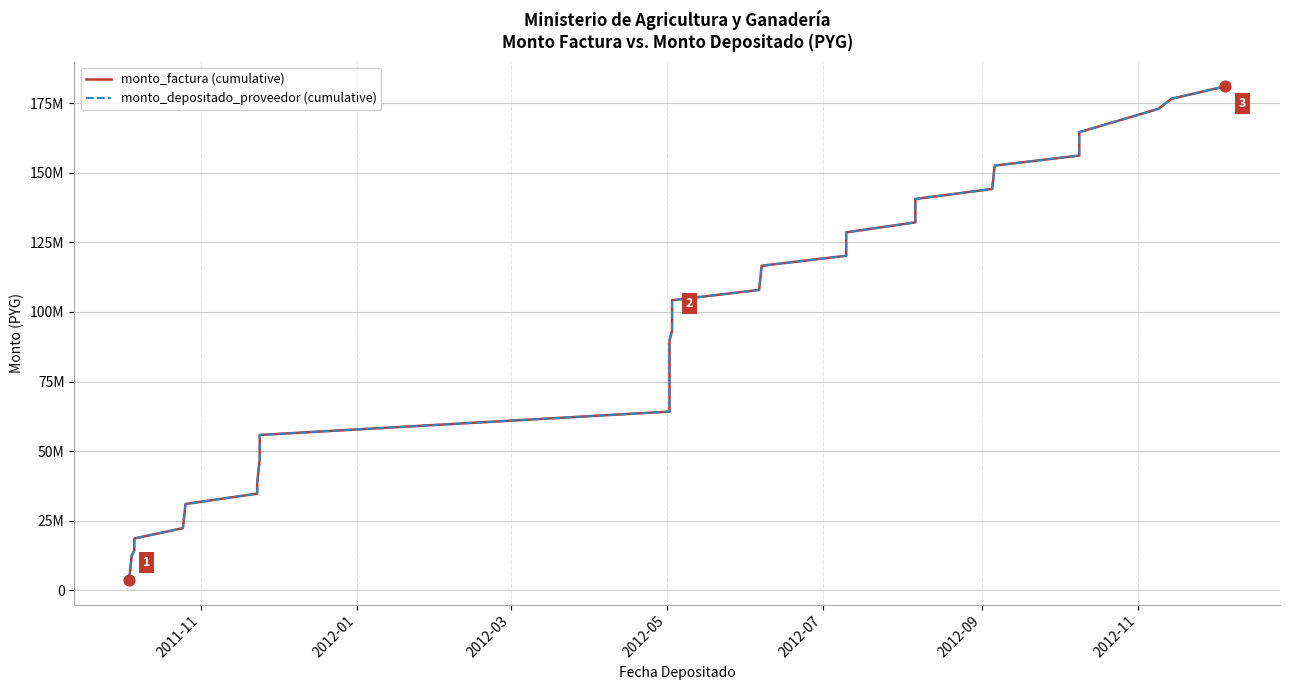

Which series reaches the maximum Y coordinate?

monto_factura (cumulative)